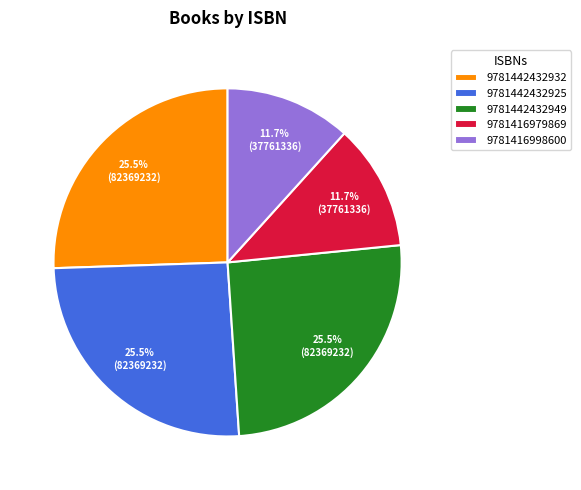

Which has a higher value, 9781416979869 or 9781442432932?

9781442432932